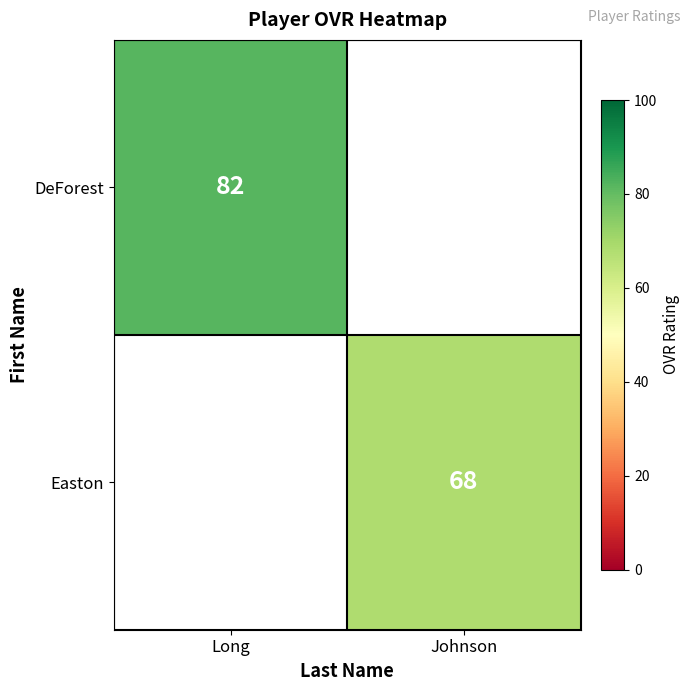

Is it true that DeForest equals 54.8 at Long?

False